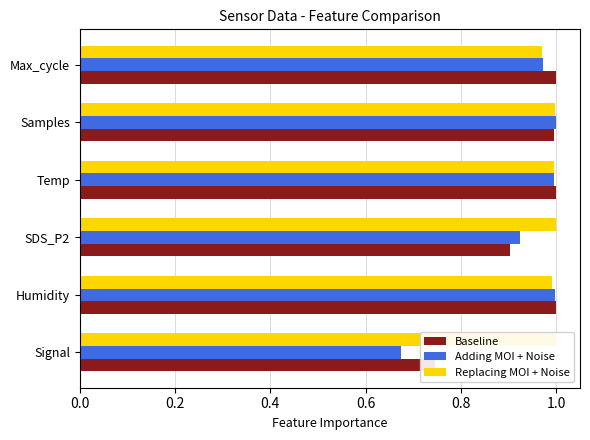

Reading right to left, list all the values displayed in this chart.

Baseline: 1.0	1.0	1.0	0.9	1.0	0.7
Adding MOI + Noise: 1.0	1.0	1.0	0.9	1.0	0.7
Replacing MOI + Noise: 1.0	1.0	1.0	1.0	1.0	1.0